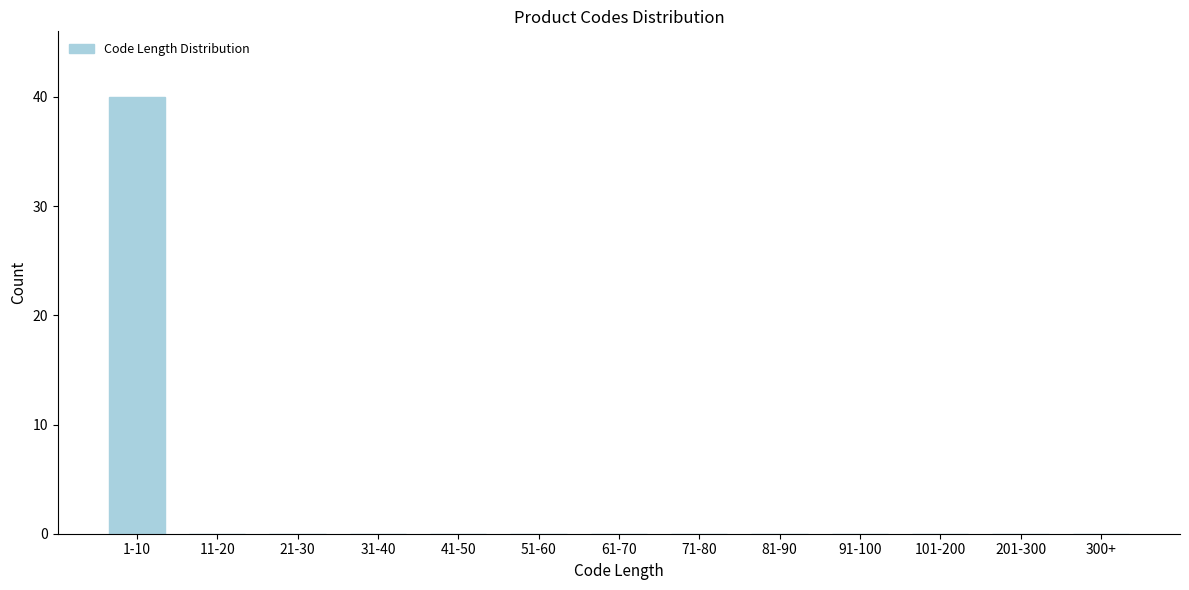

Reading left to right, extract all data points from this chart.

1-10=40	11-20=0	21-30=0	31-40=0	41-50=0	51-60=0	61-70=0	71-80=0	81-90=0	91-100=0	101-200=0	201-300=0	300+=0